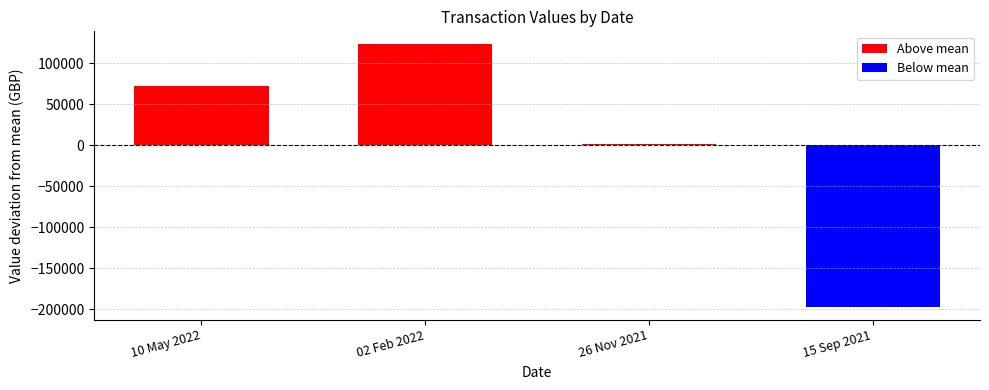

True or false: the data shows 48628.2 at 10 May 2022.

False